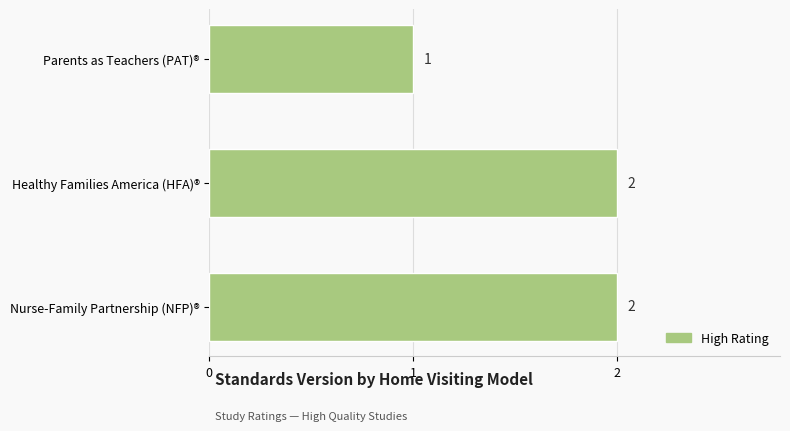

The chart shows a value of 2 at Healthy Families America (HFA)®. True or false?

True